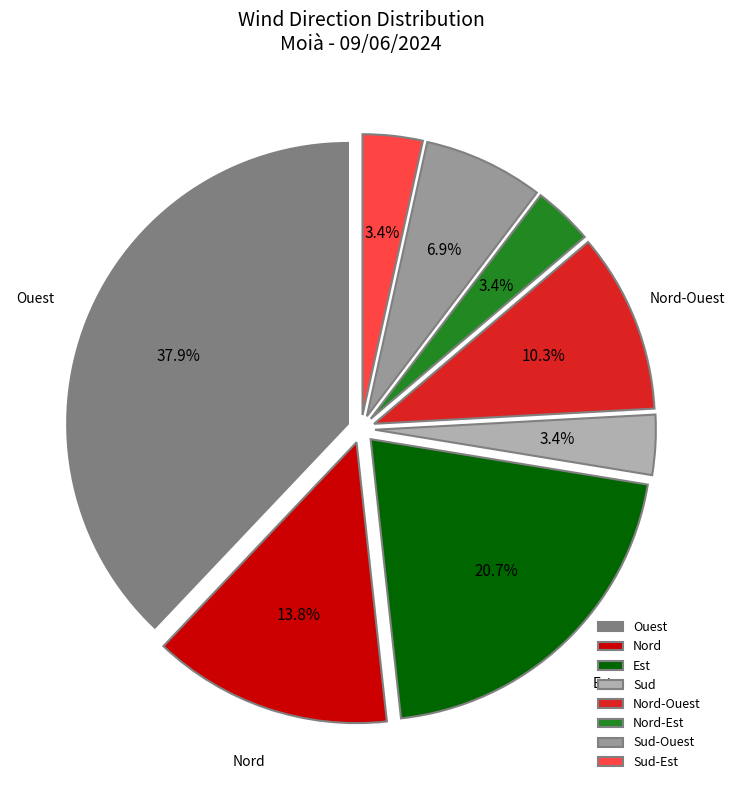

How many segments does this pie chart have?

8